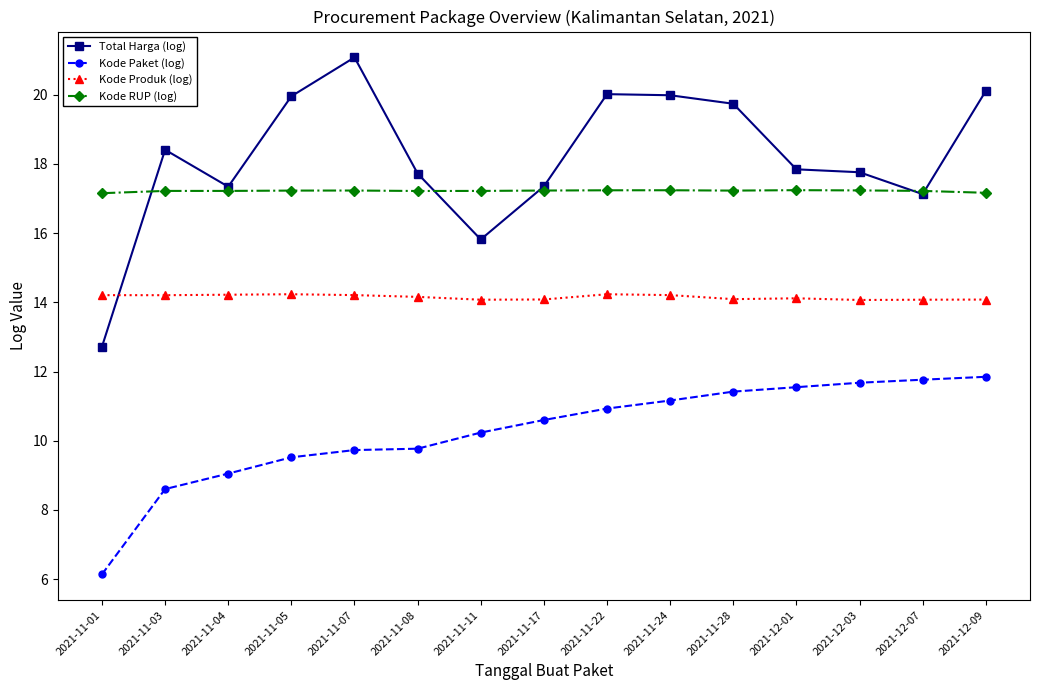

True or false: Kode Paket (log) and Kode RUP (log) intersect in this chart.

False